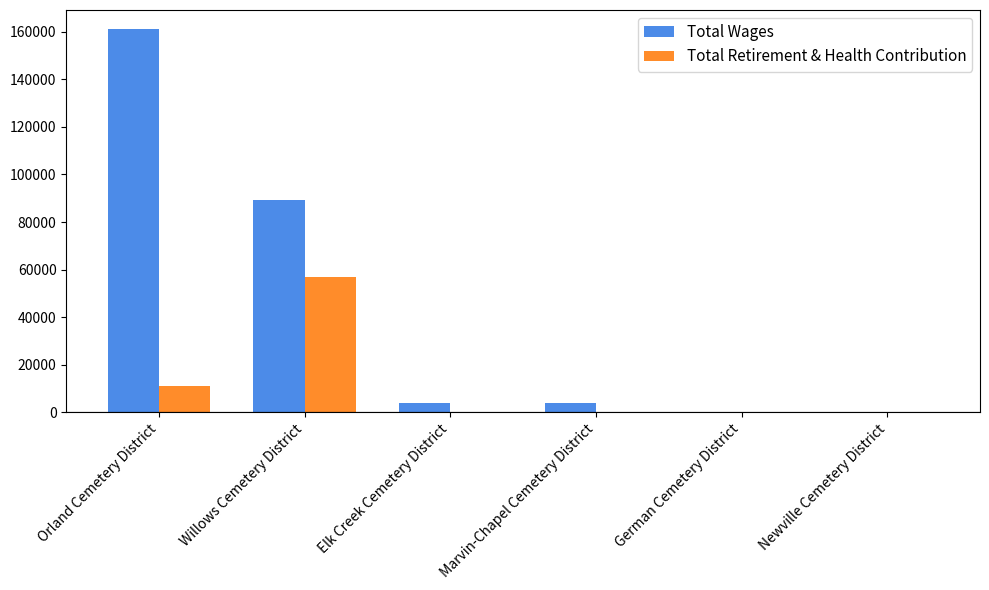

Between Orland Cemetery District and Elk Creek Cemetery District, which series saw the biggest shift?

Total Wages